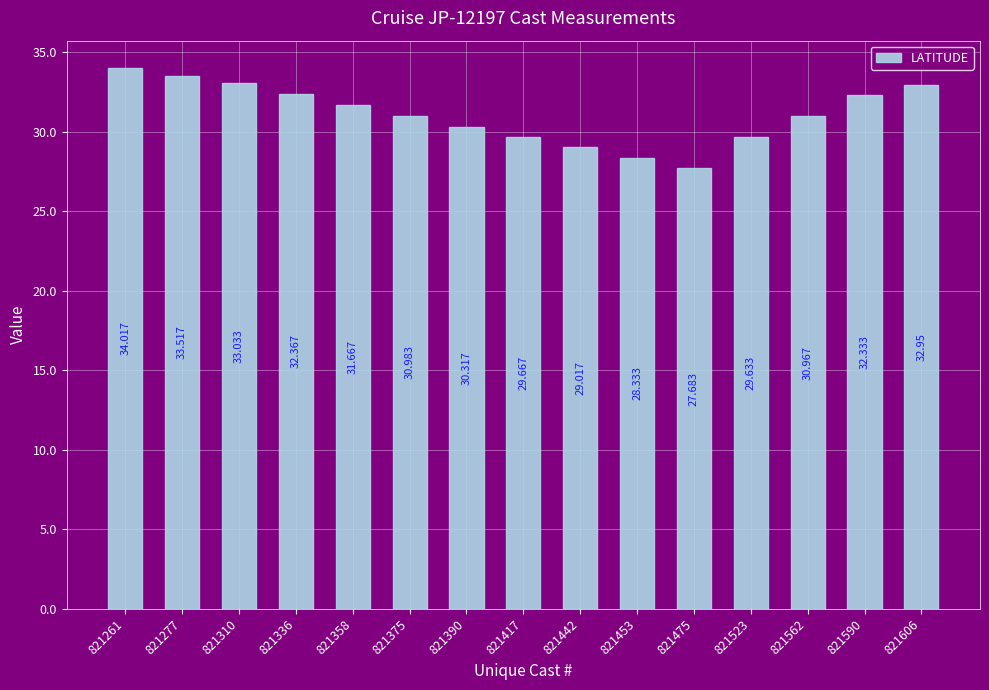

List the labels in order of value, largest first.

821261, 821277, 821310, 821606, 821336, 821590, 821358, 821375, 821562, 821390, 821417, 821523, 821442, 821453, 821475